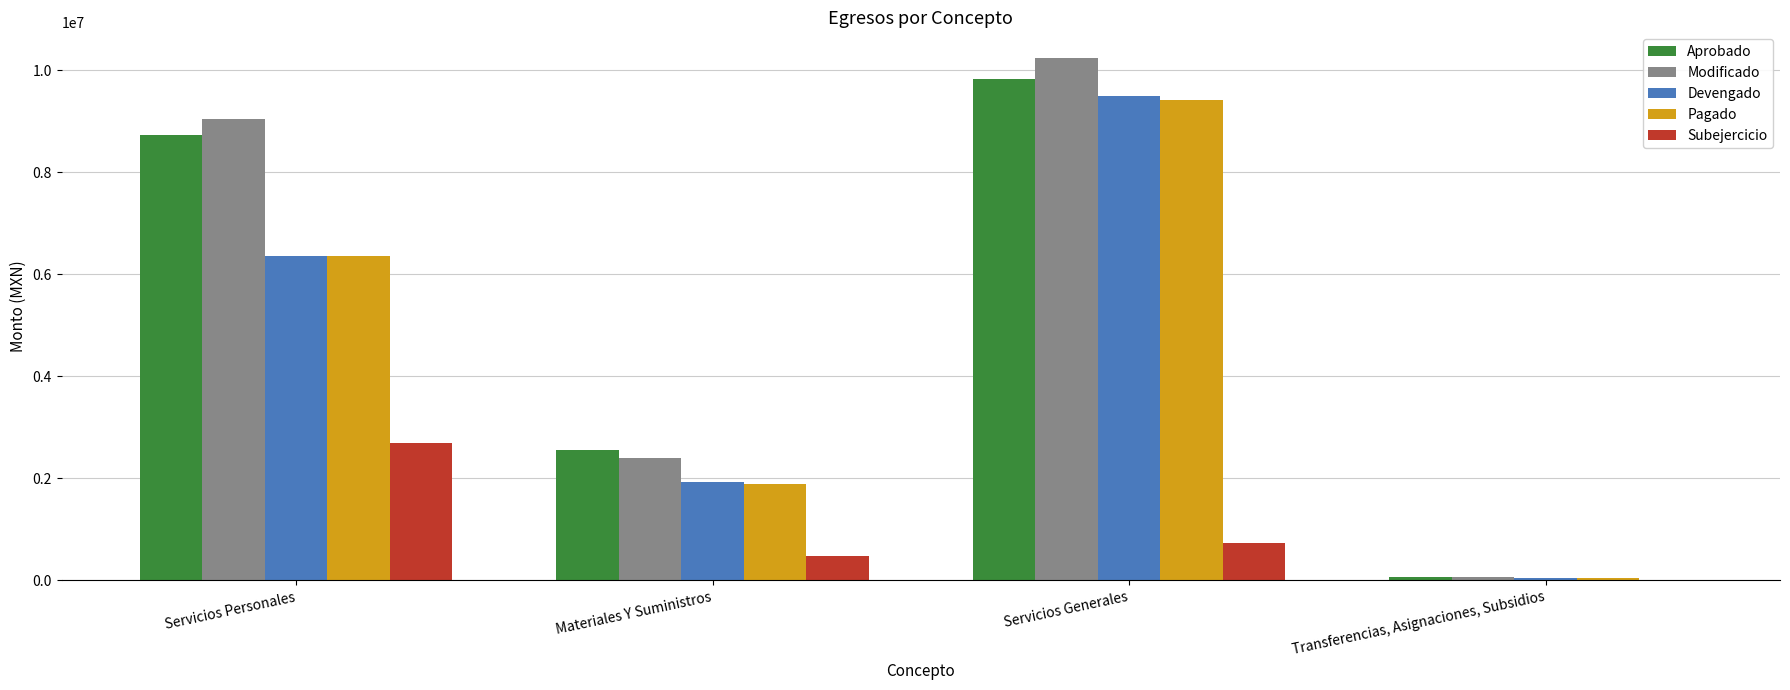

What is the total value across all series at Materiales Y Suministros?

9237065.8